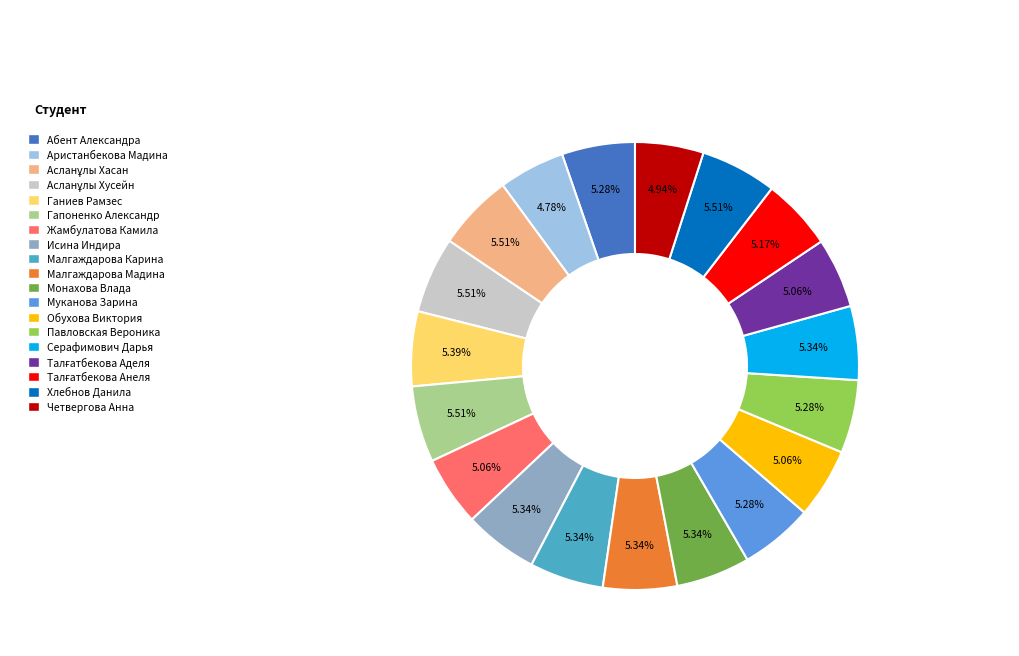

Count the number of slices in the pie.

19